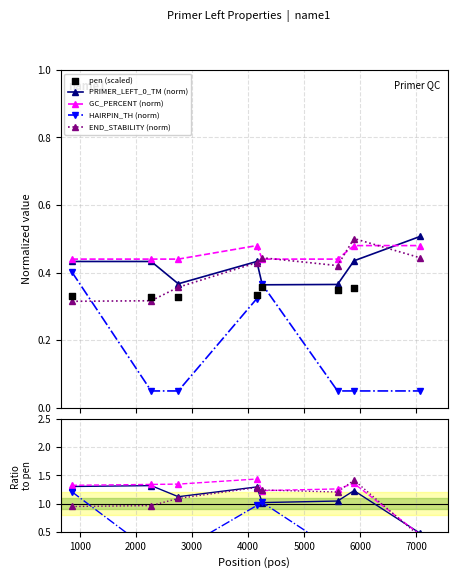

Which series reaches the minimum Y coordinate?

HAIRPIN_TH (norm)